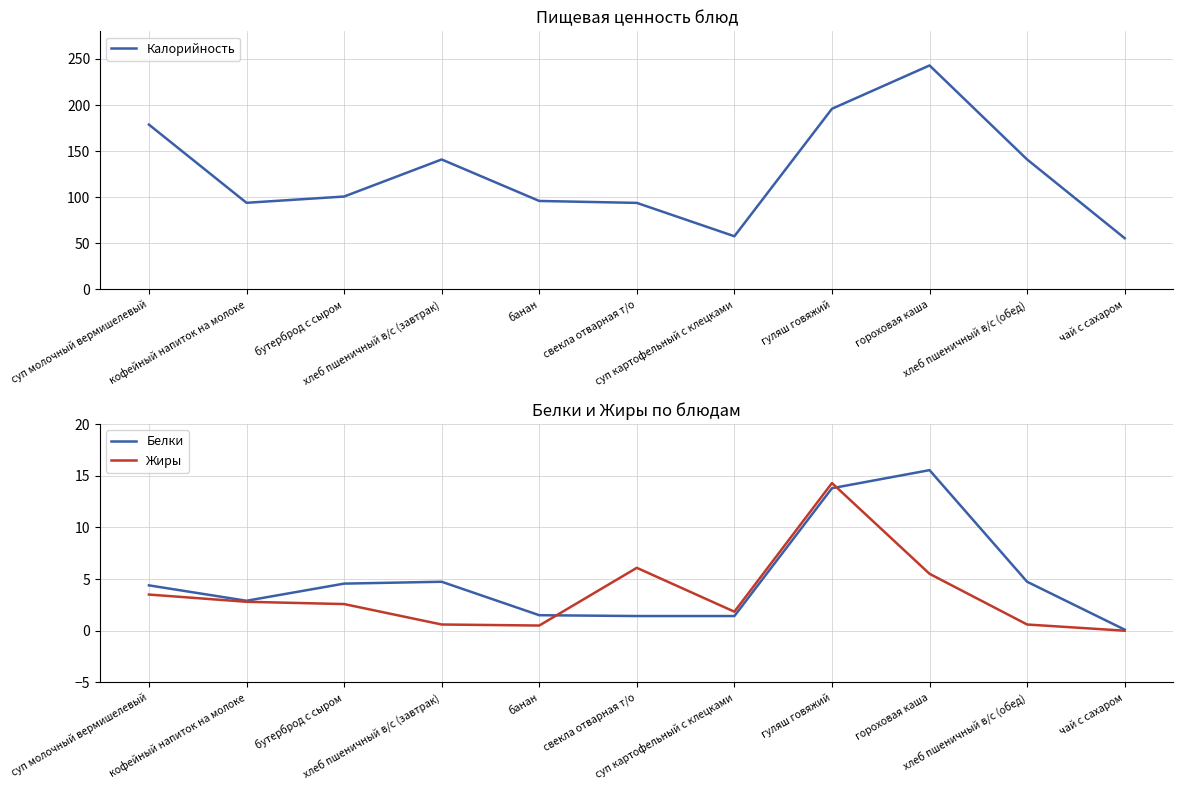

What is the value of the Белки point at the 5th from the left?

1.5